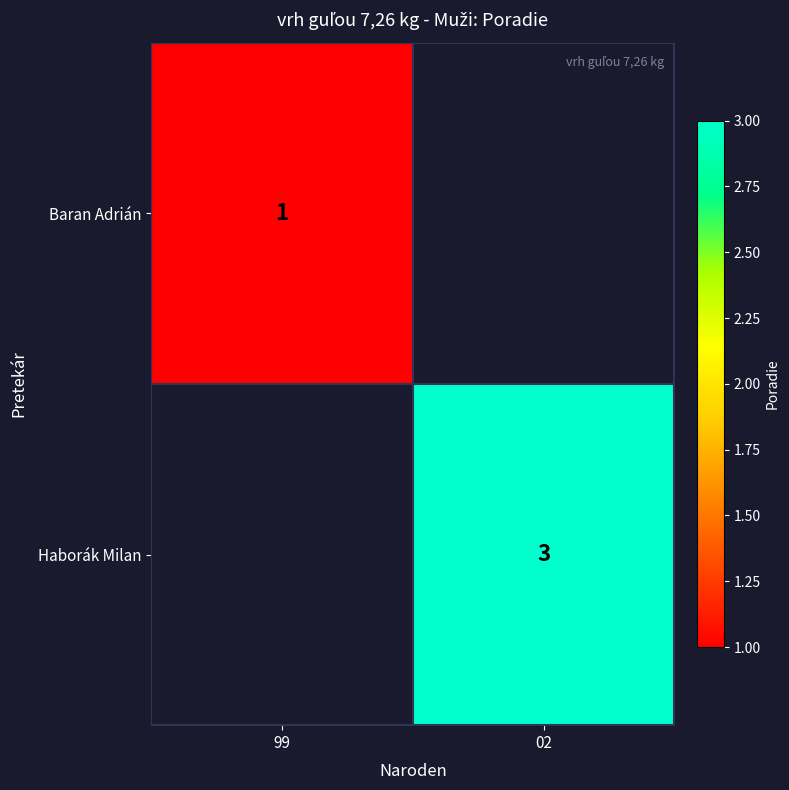

Which has a higher value, 99 or 02?

02